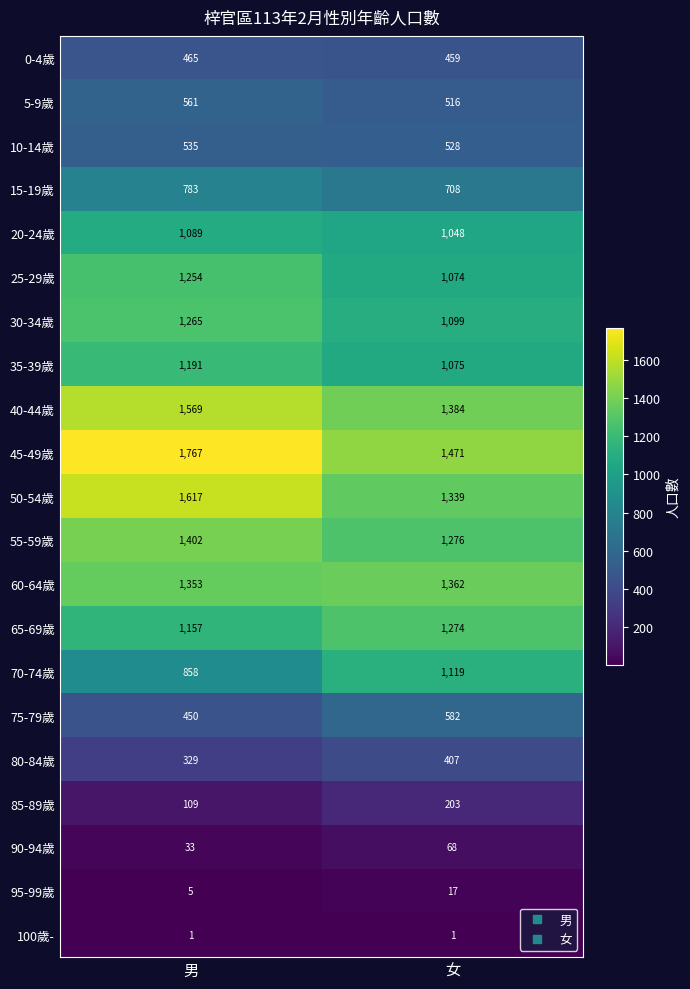

At which label is 5-9歲 closest to 538?

女